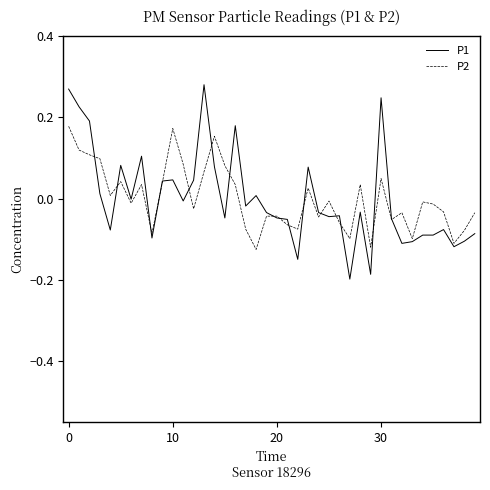

List the series in order of their peak value, lowest first.

P2, P1